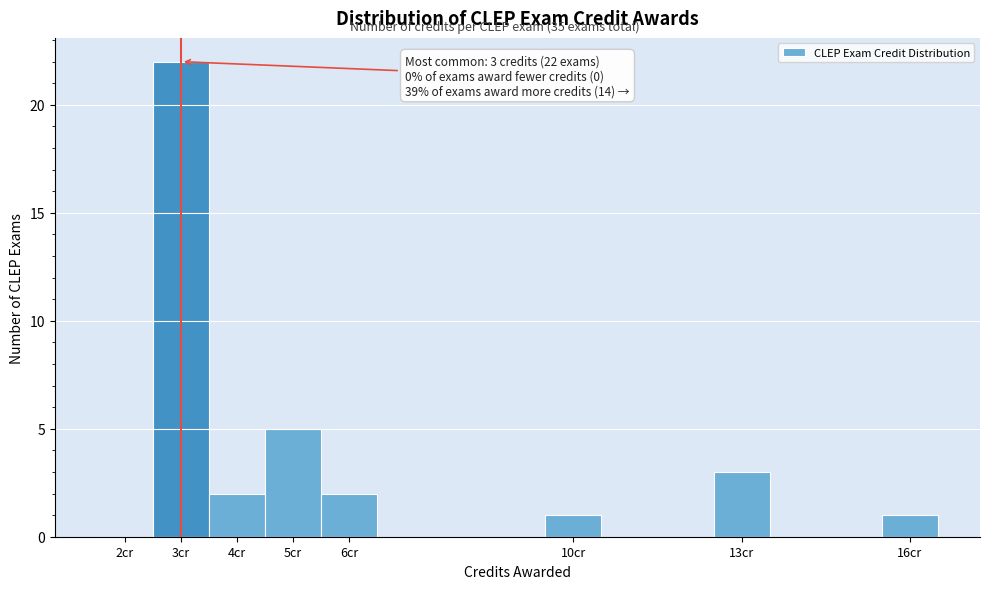

Which range on the x-axis has the tallest bar?

2.5 to 3.5